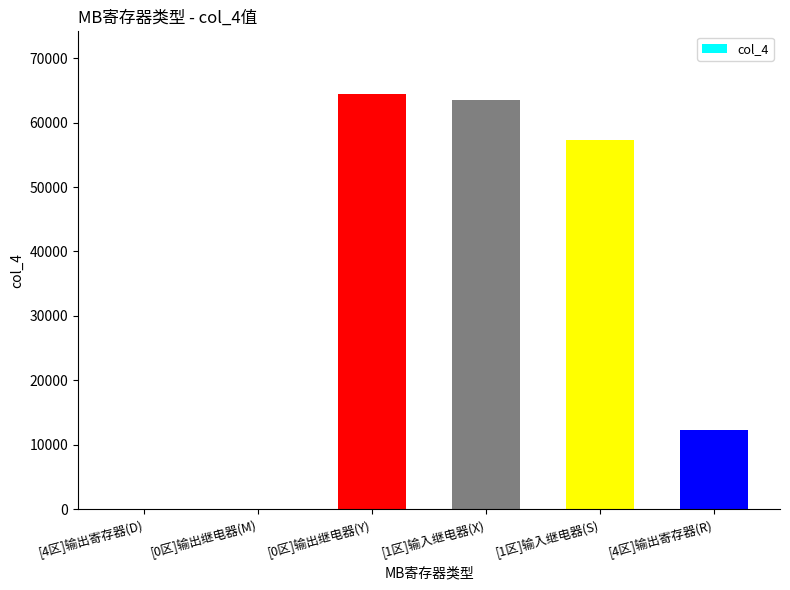

What is the sum of the values at [4区]输出寄存器(D) and [0区]输出继电器(Y)?

64512